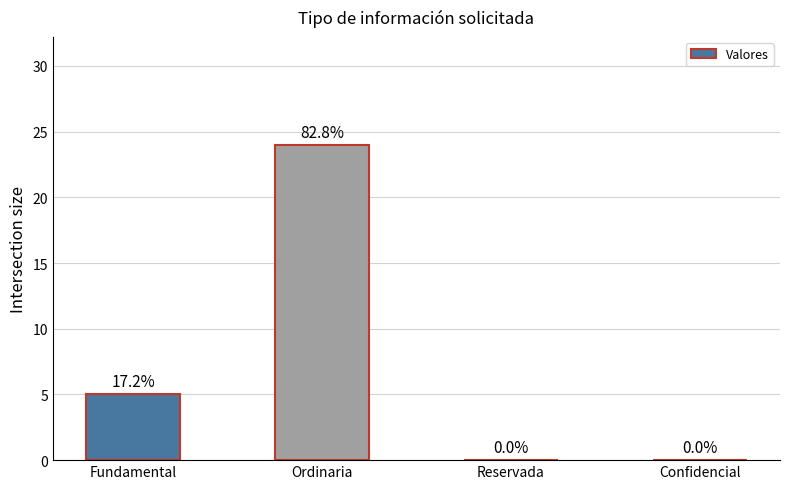

The chart shows a value of 9 at Fundamental. True or false?

False